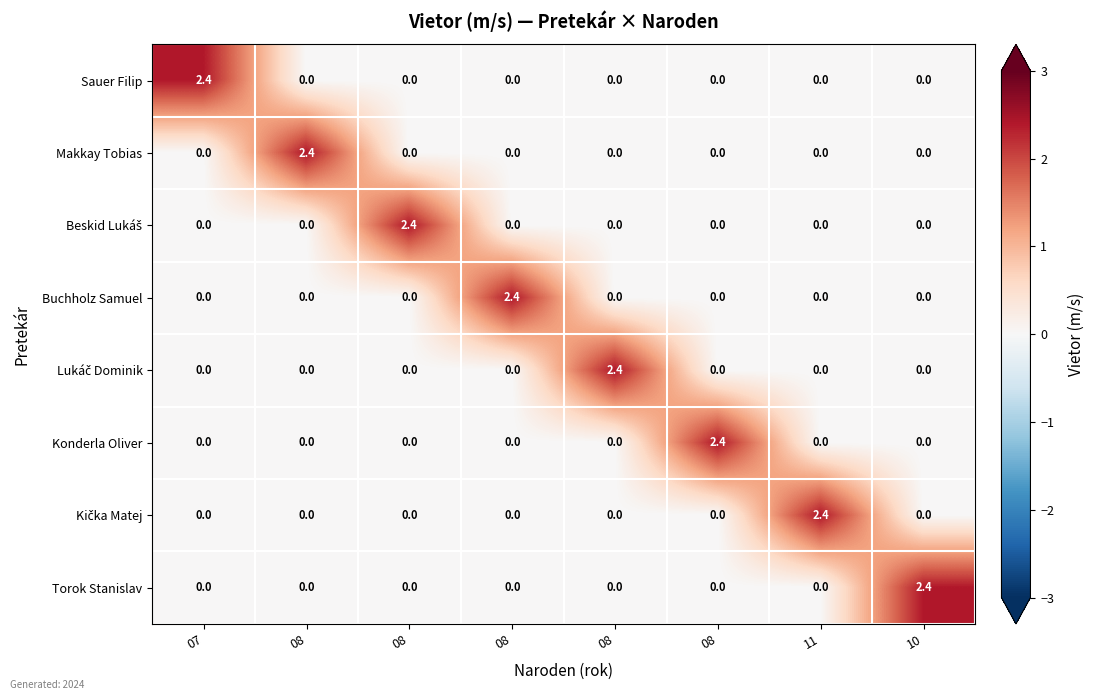

Count the number of data series in this chart.

8